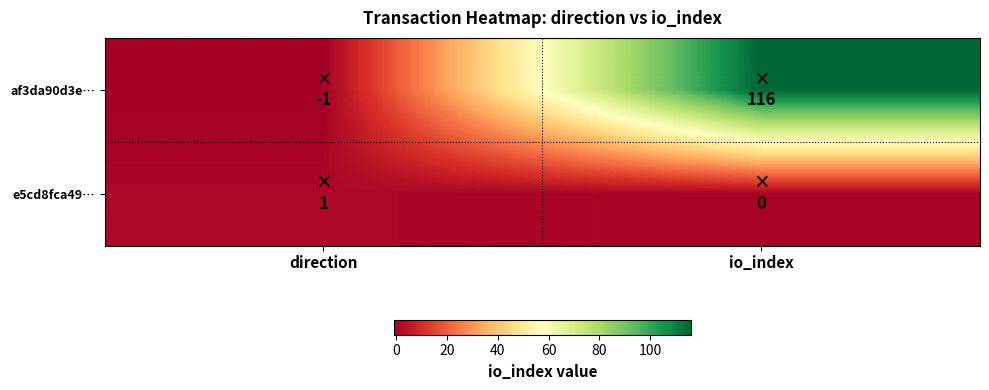

At how many categories does at least one series exceed 80?

1